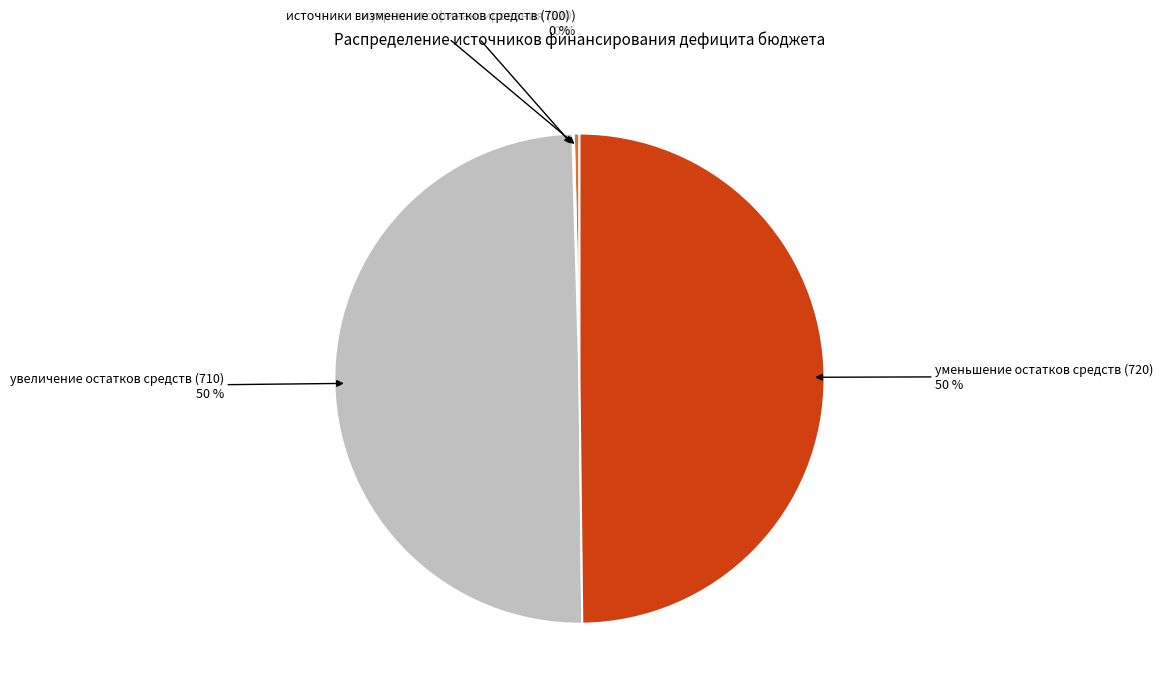

Approximately how many times larger is the value at увеличение остатков средств (710) compared to источники внутреннего финансирования (520)?

135.4